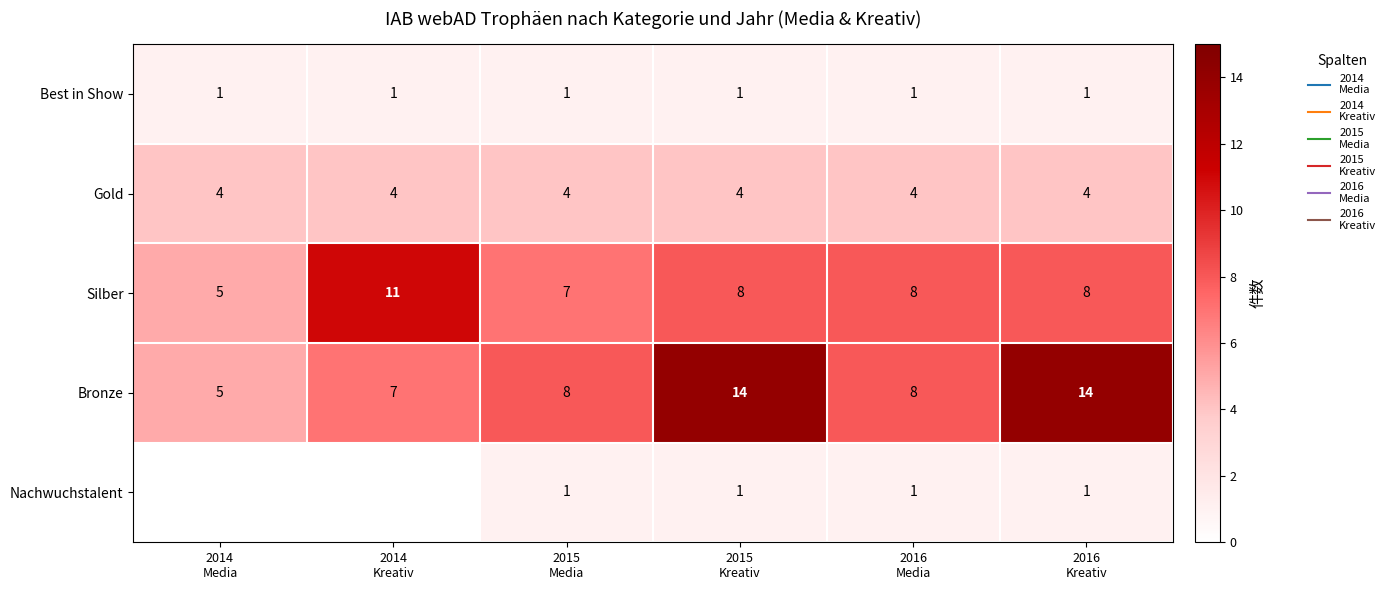

The value of Bronze at 2014 Kreativ is 7. True or false?

True